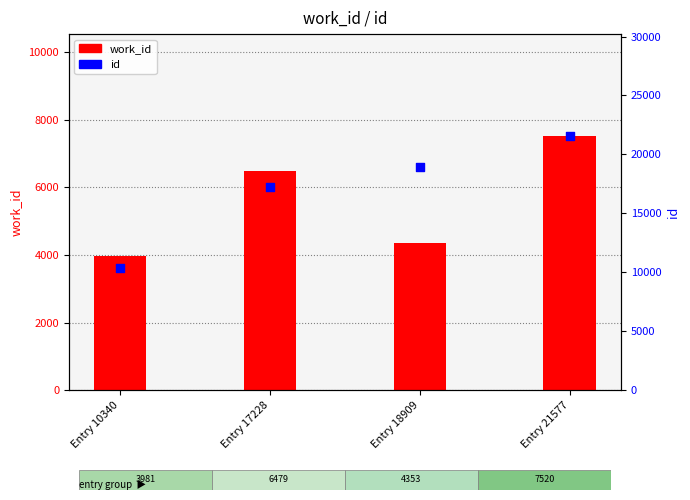

What are all the series names shown in the legend?

work_id, id